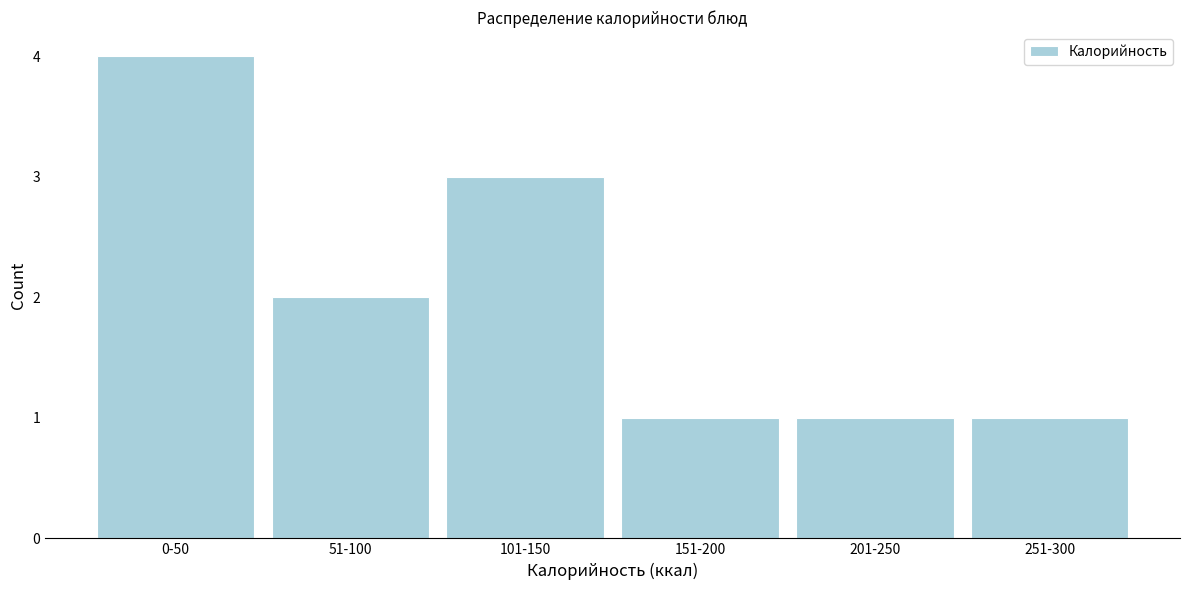

Reading right to left, extract all data points from this chart.

1	1	1	3	2	4